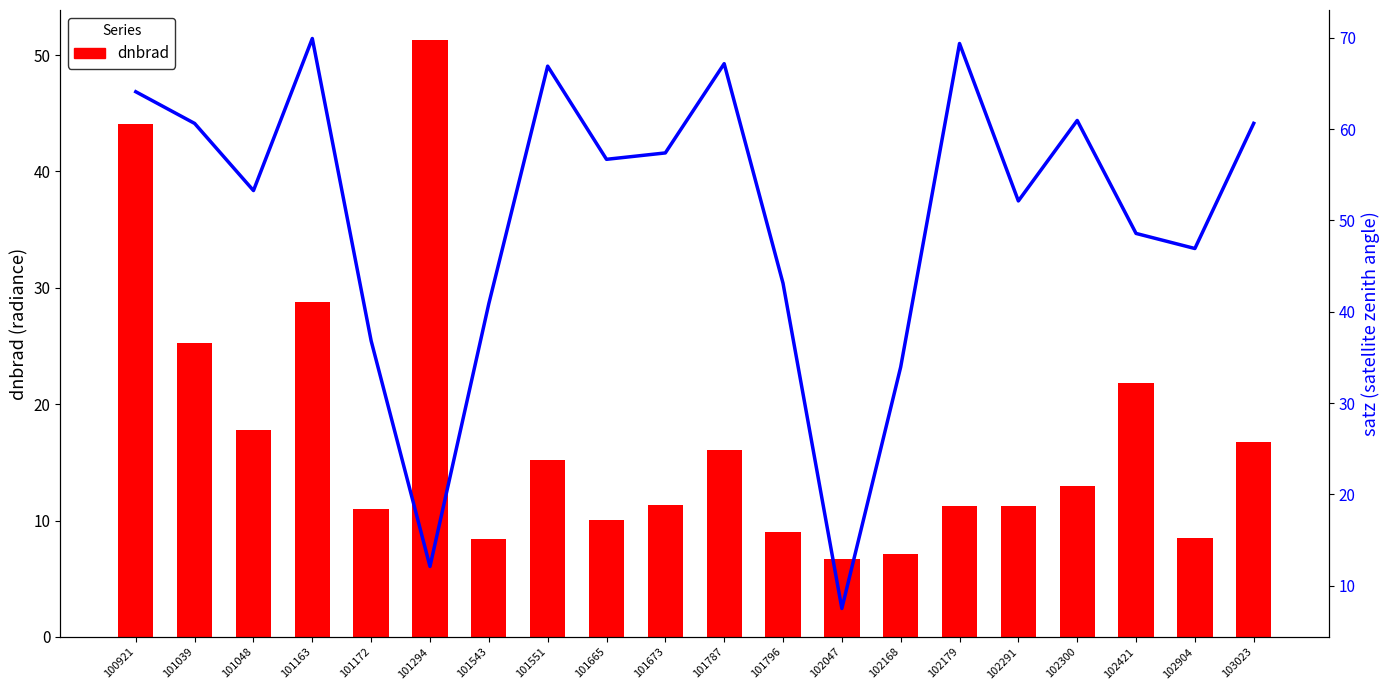

Reading left to right, transcribe all the data shown in this chart.

dnbrad: 44.1	25.3	17.7	28.8	11.0	51.3	8.4	15.2	10.0	11.3	16.0	9.0	6.7	7.1	11.3	11.3	13.0	21.8	8.5	16.7
satz: 64.1	60.6	53.3	69.9	36.8	12.1	40.9	66.9	56.7	57.4	67.2	43.1	7.5	34.0	69.4	52.1	61.0	48.6	46.9	60.6